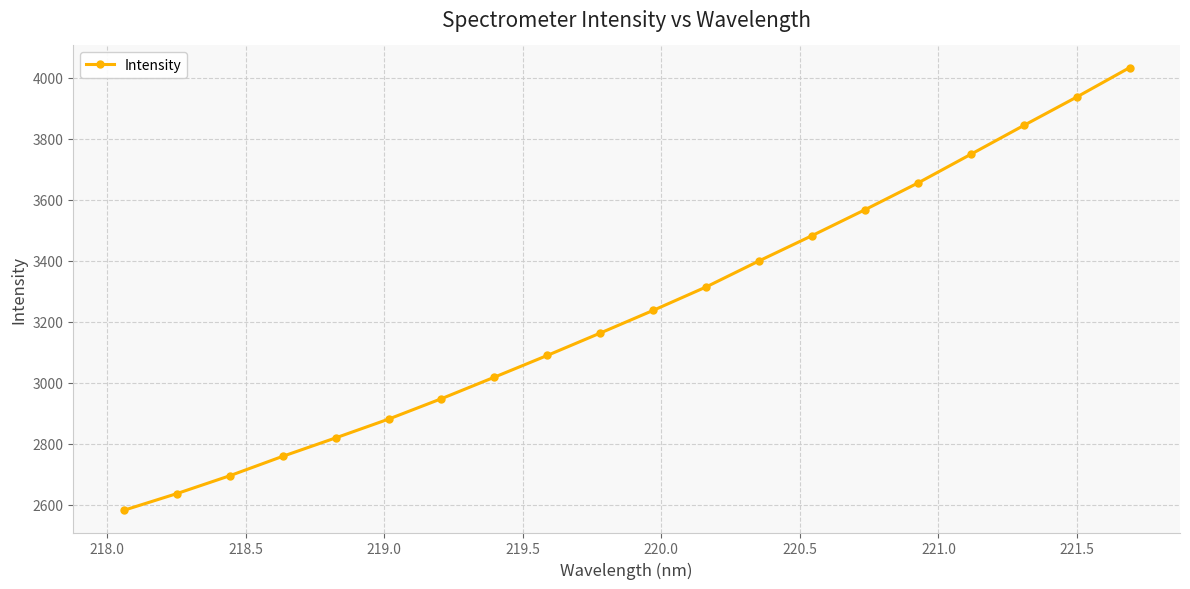

Does the chart have visible grid lines?

Yes